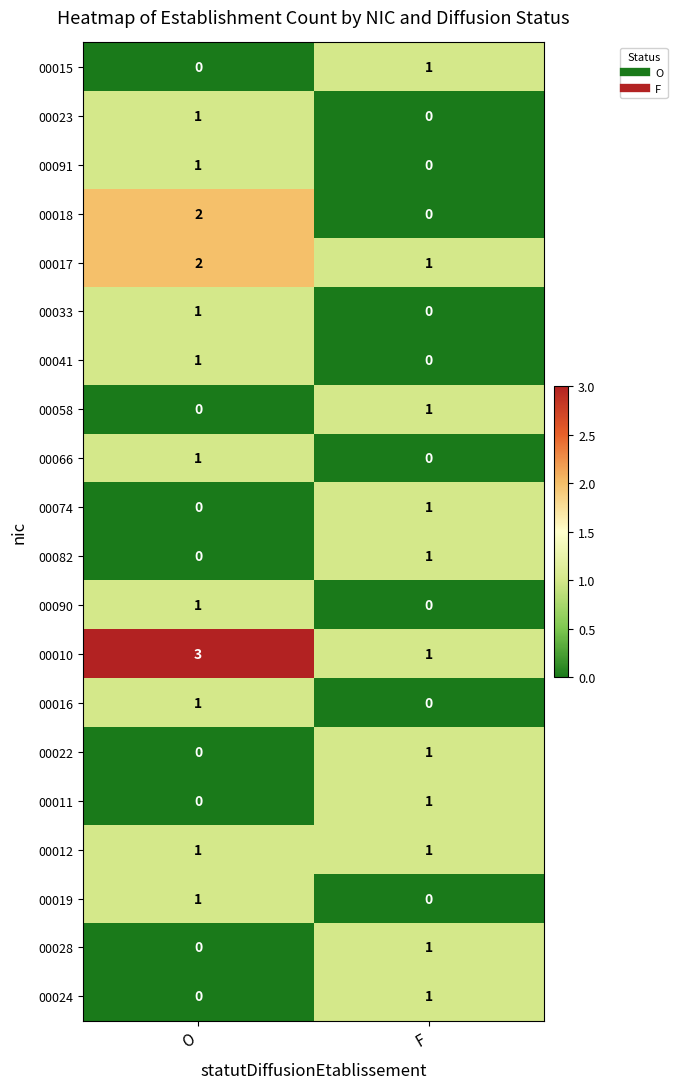

True or false: 00041 has a value of 0 at F.

True